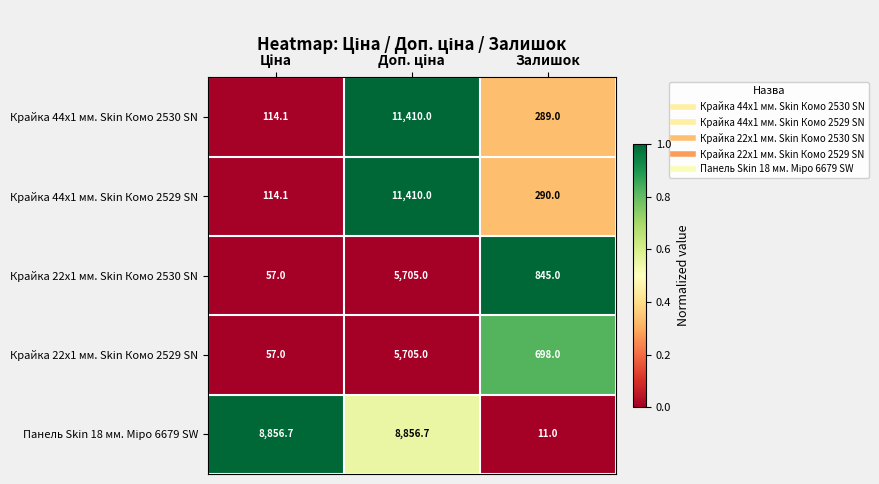

True or false: Крайка 44x1 мм. Skin Комо 2530 SN has a value of 421.5 at Залишок.

False